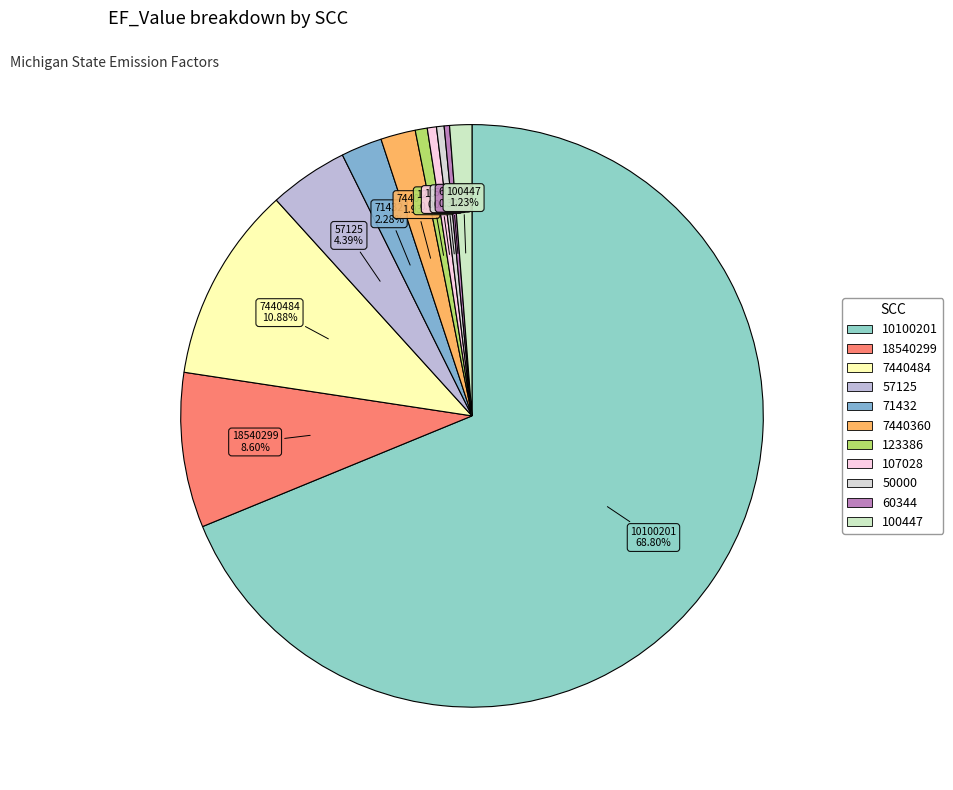

To the nearest percent, what is the difference between the largest and smallest slice percentages?

68%